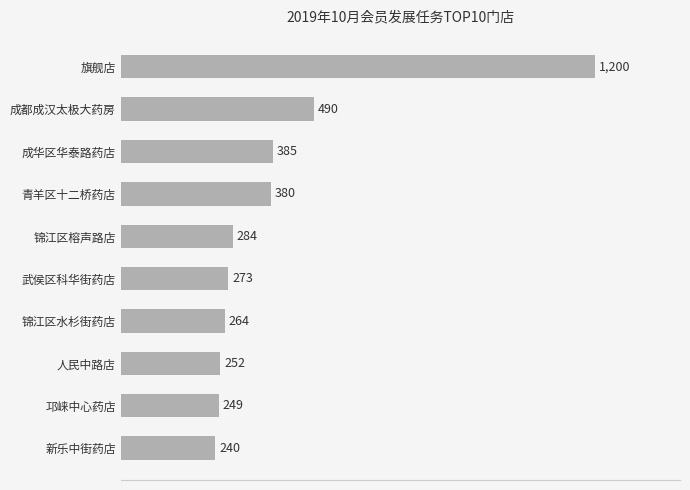

Where is the data nearest to the value 720?

成都成汉太极大药房